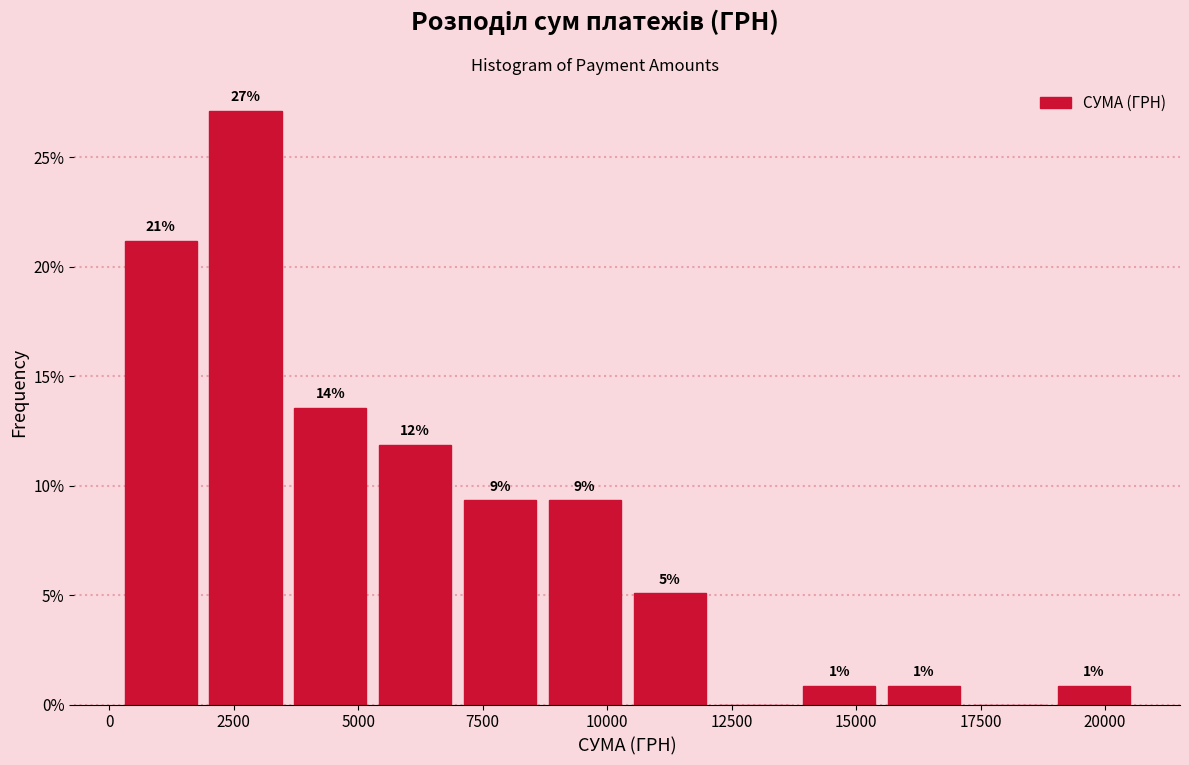

Read against the x-axis, roughly where is the centre of the tallest bar?

2500